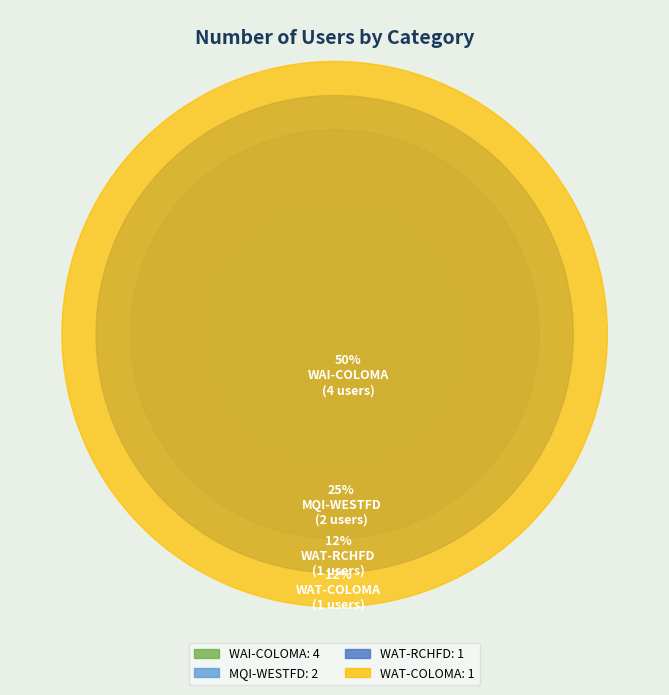

Approximately how many times larger is the value at WAI-COLOMA compared to WAT-RCHFD?

4.0